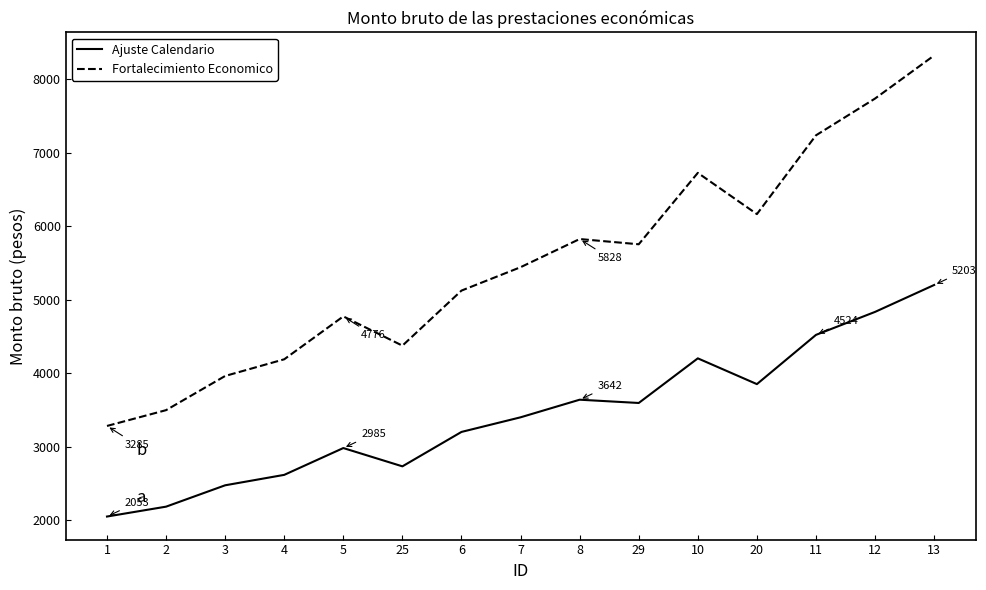

Is the value of Ajuste Calendario at 29 greater than the value of Fortalecimiento Economico at 1?

Yes